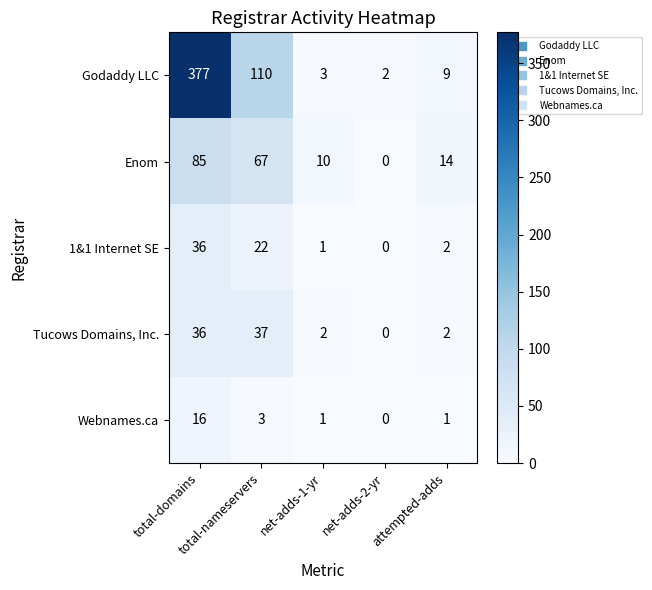

What is the difference between the second highest and minimum values in the Enom series?

67